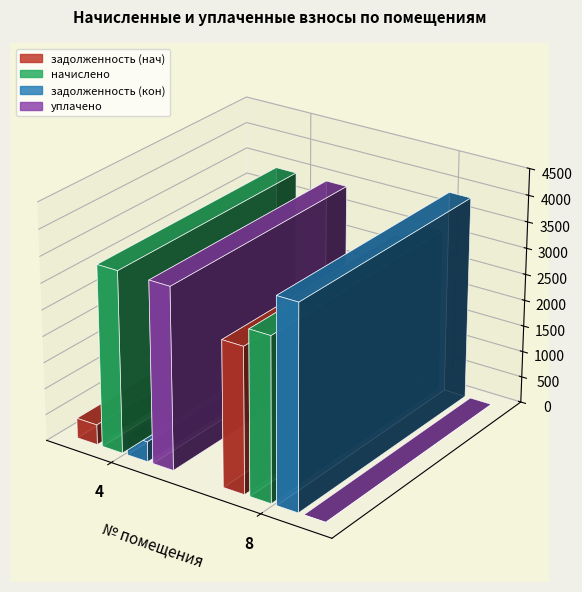

List the series in order of their peak value, lowest first.

задолженность (нач), начислено, уплачено, задолженность (кон)